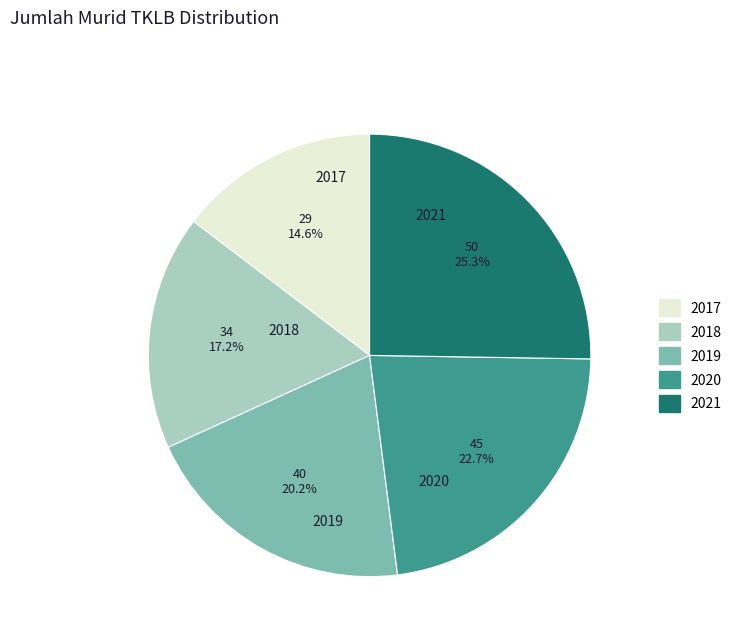

Rank the categories by value from lowest to highest.

2017, 2018, 2019, 2020, 2021